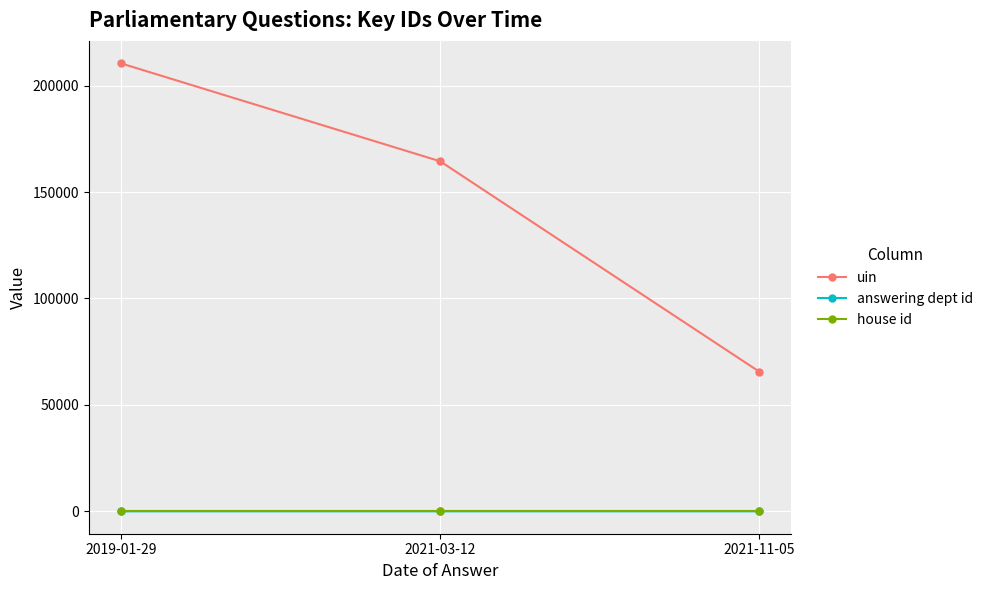

What is the label of the 3rd point from the left?

2021-11-05